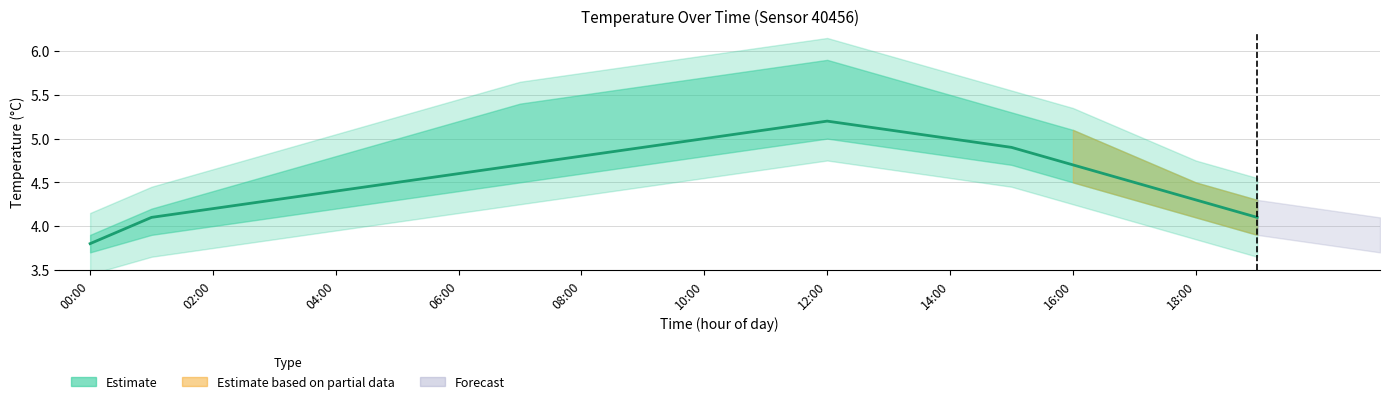

What is the sum of all values?

92.2